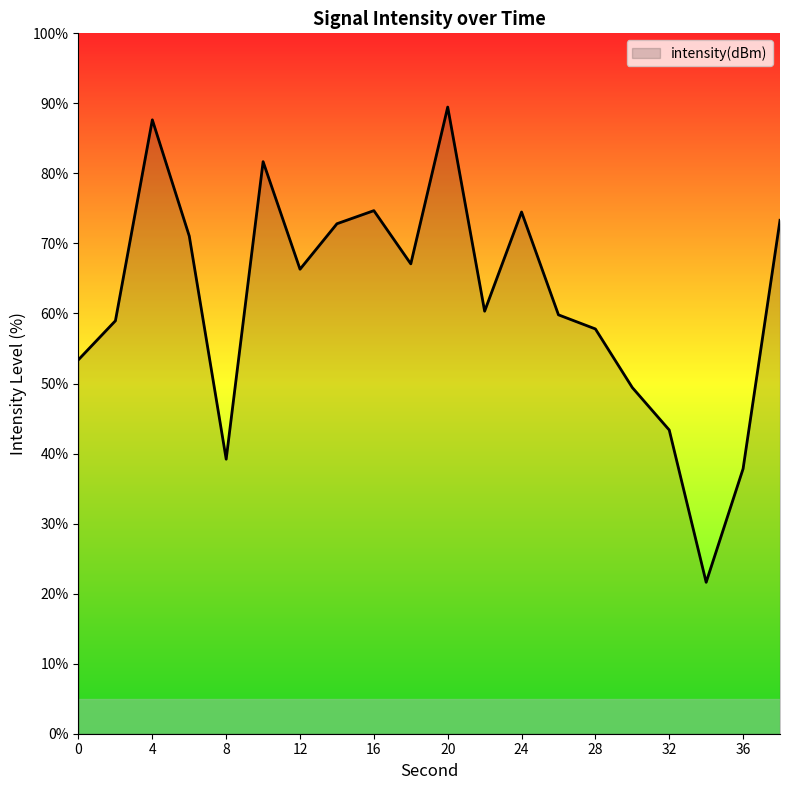

What is the minimum value shown in the chart?

21.6